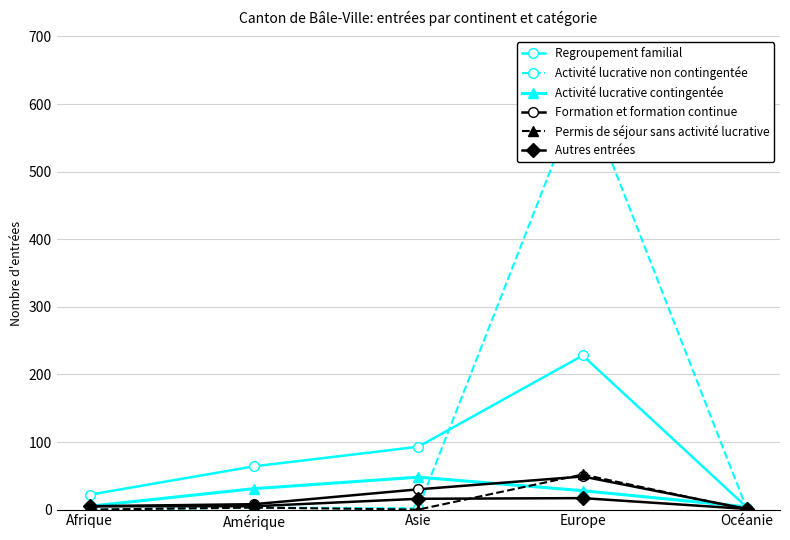

Is this an area chart (filled region under the line)?

No